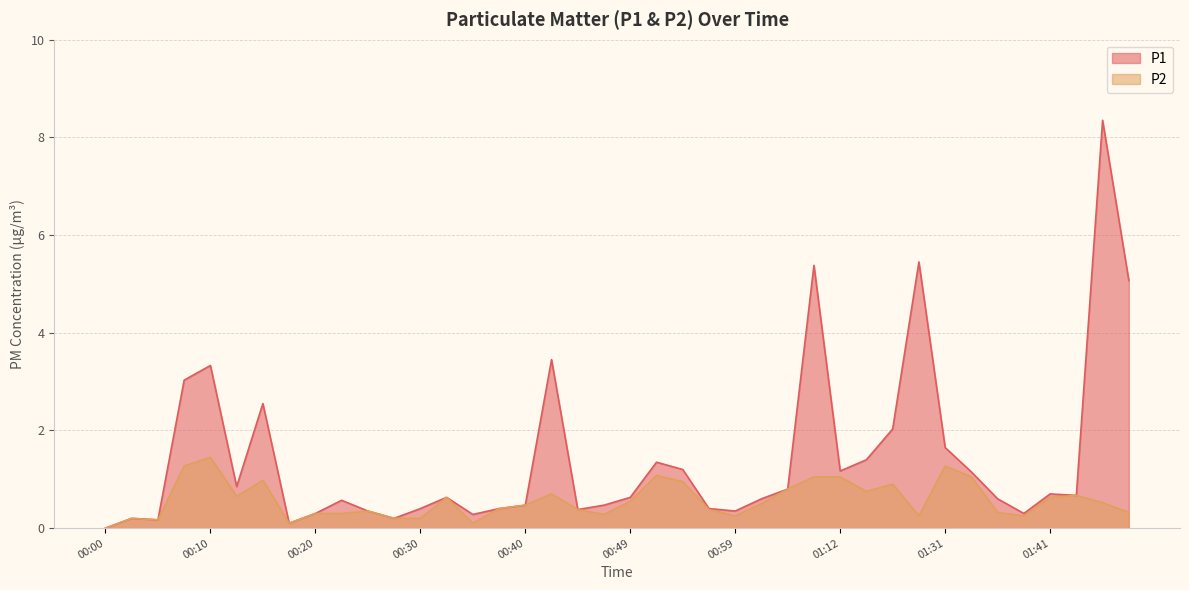

Does the chart display data point markers on the line(s)?

No